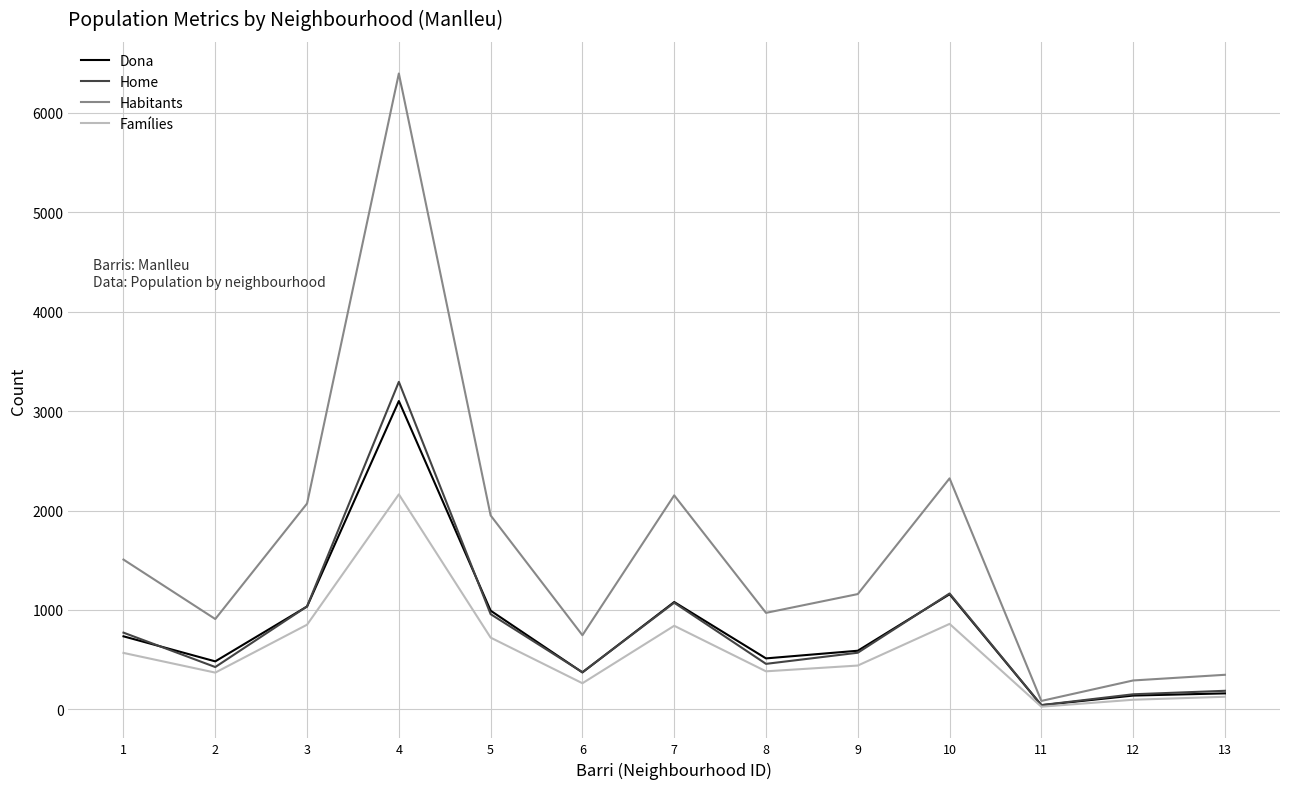

Is the value of Habitants at 7 greater than the value of Home at 3?

Yes